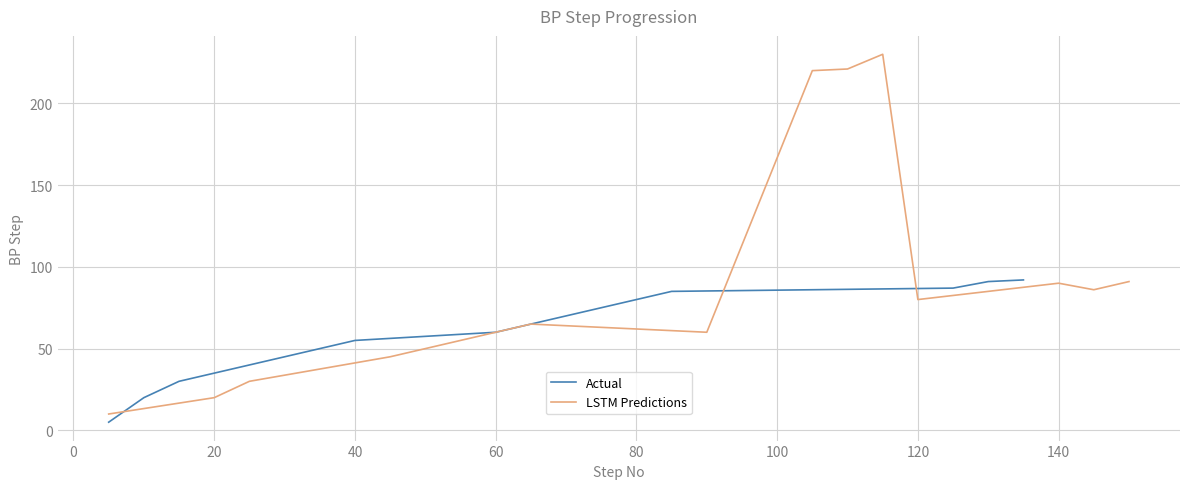

The value of Actual at 65 is 19. True or false?

False